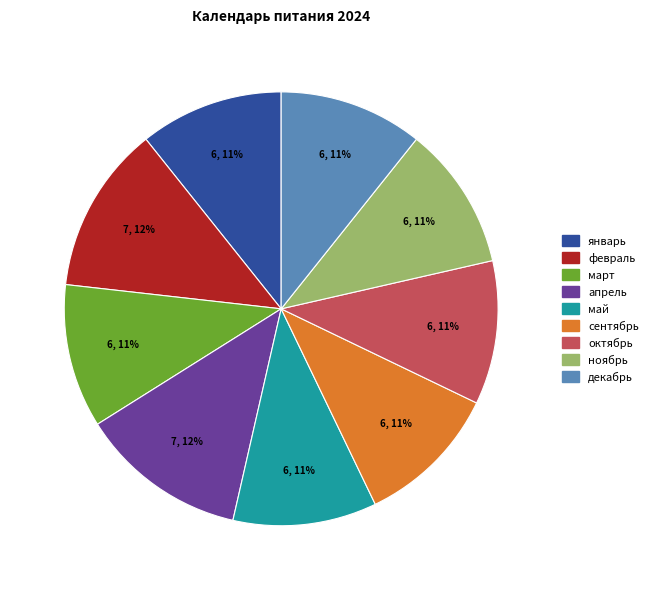

To the nearest percent, what is the combined percentage of апрель and ноябрь?

23%